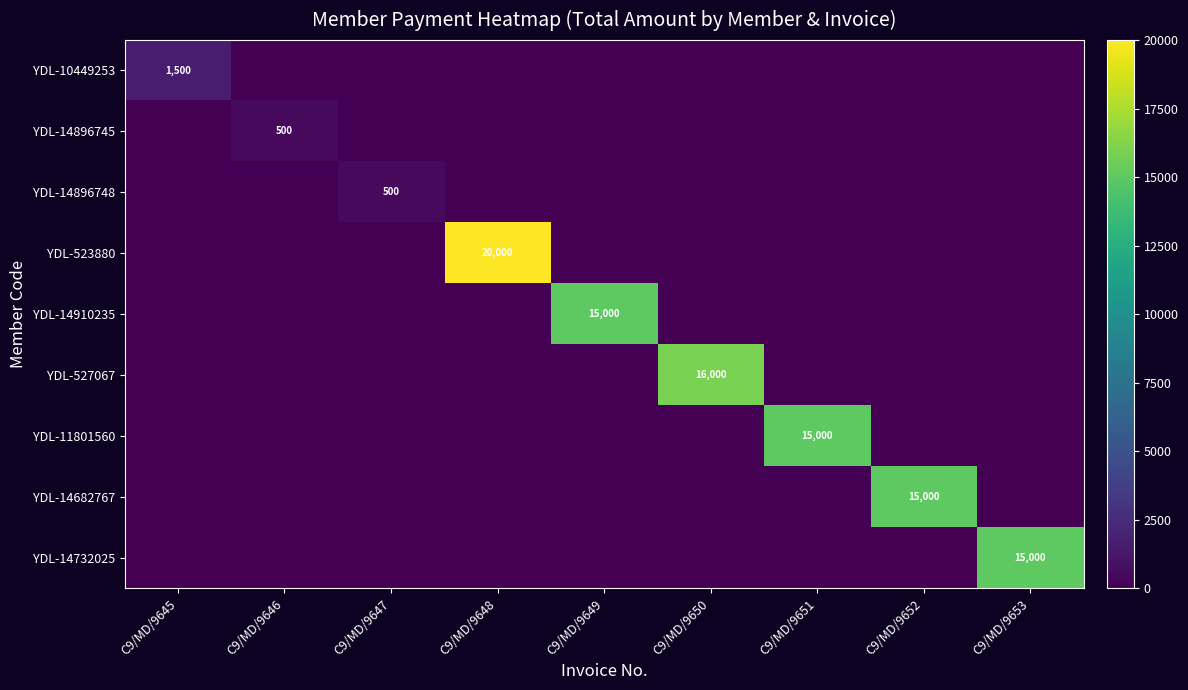

What is the greatest value displayed?

20000